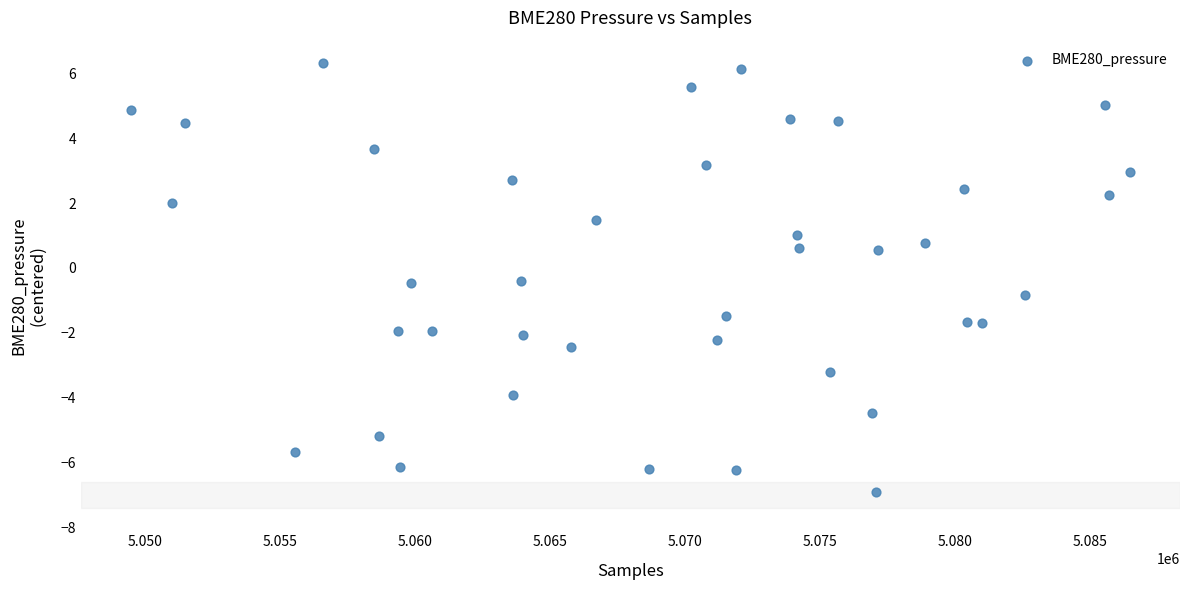

What is the range of Y values (max minus min)?

13.2